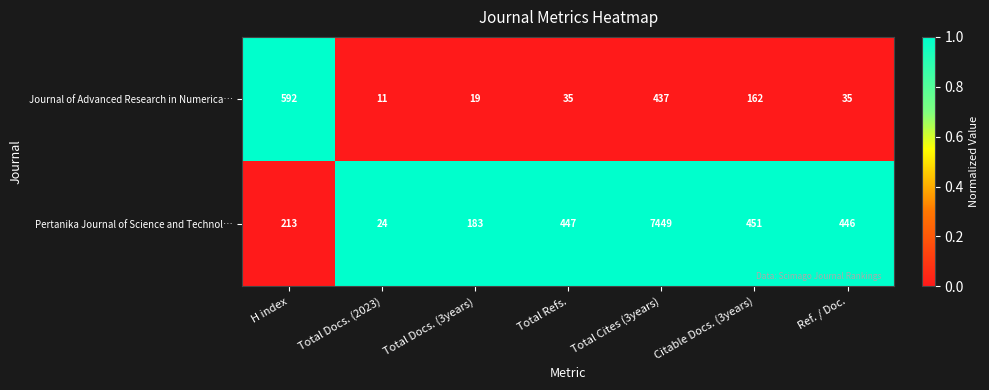

How many data points does each series have?

7